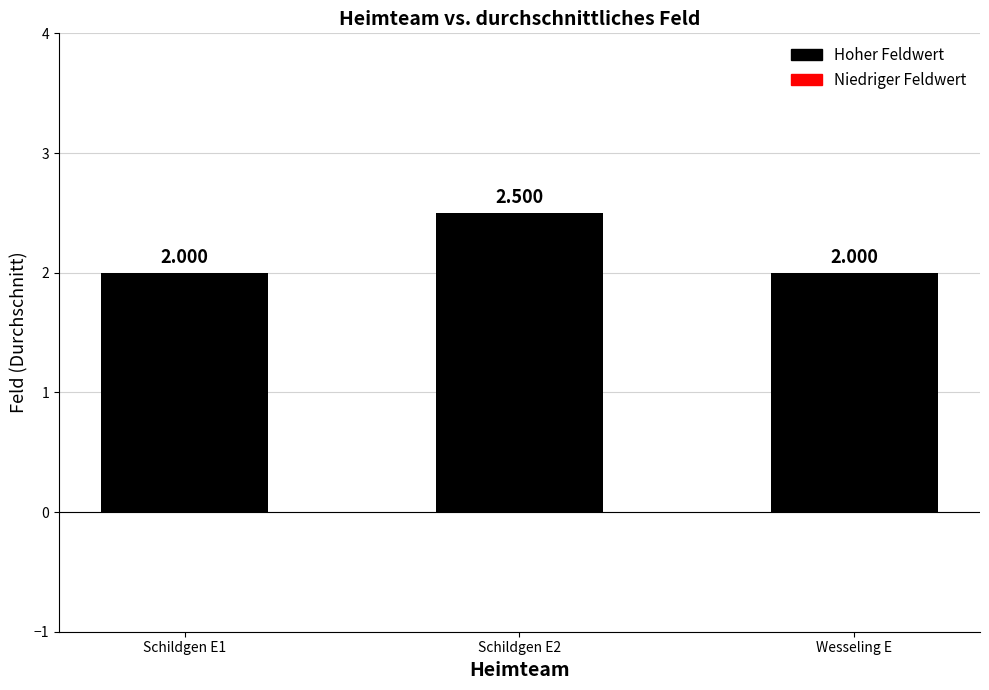

How many values are between 2 and 3?

3